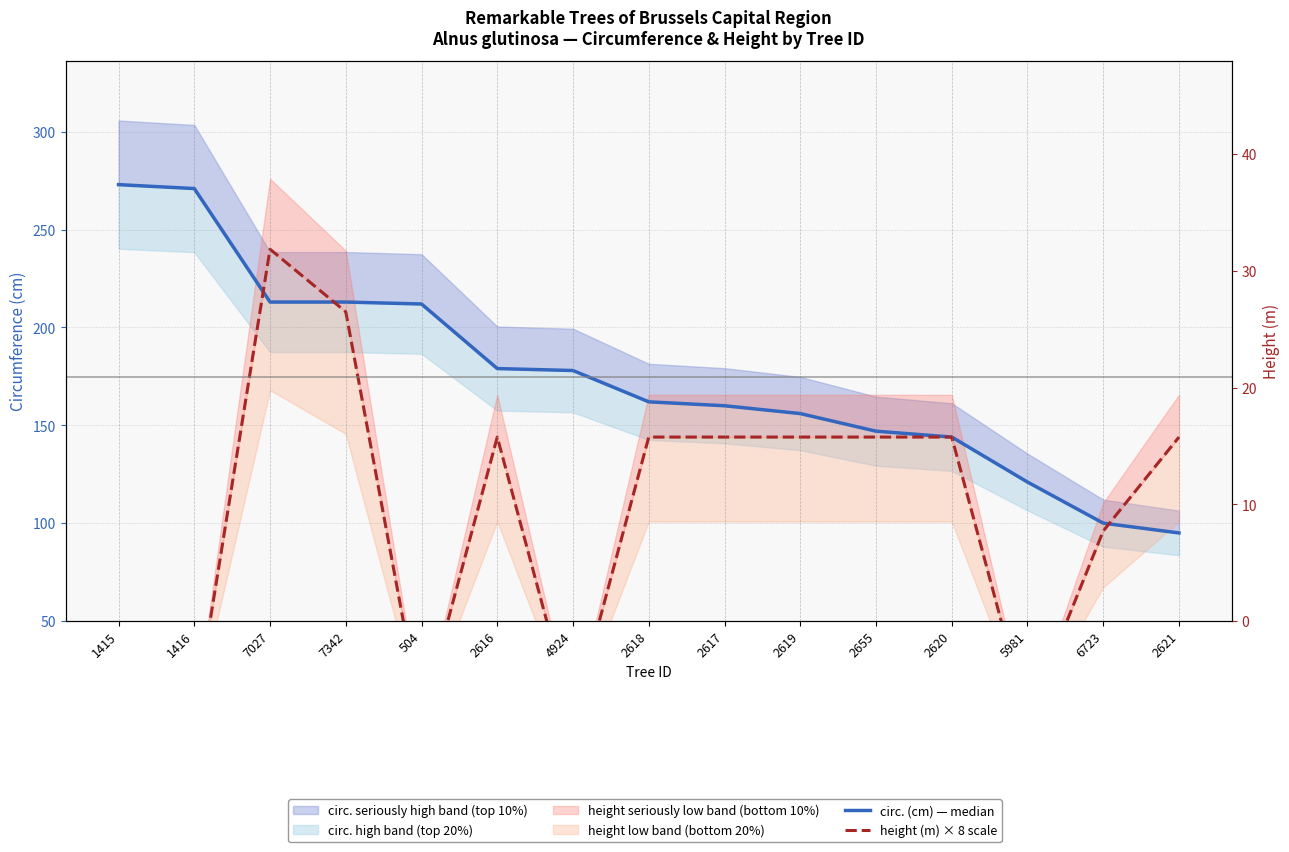

How many times do height (m) × 8 scale and circ. (cm) — median cross each other?

3